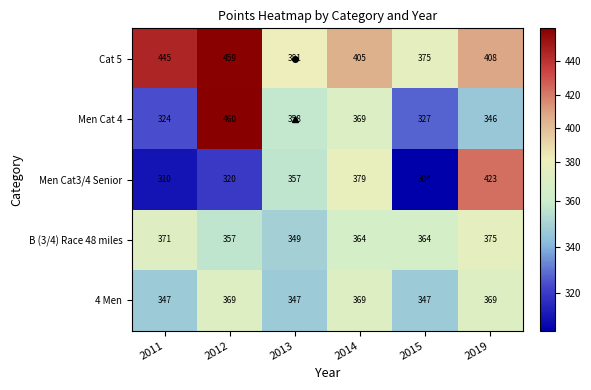

Between 2012 and 2019, which series saw the biggest shift?

Men Cat 4